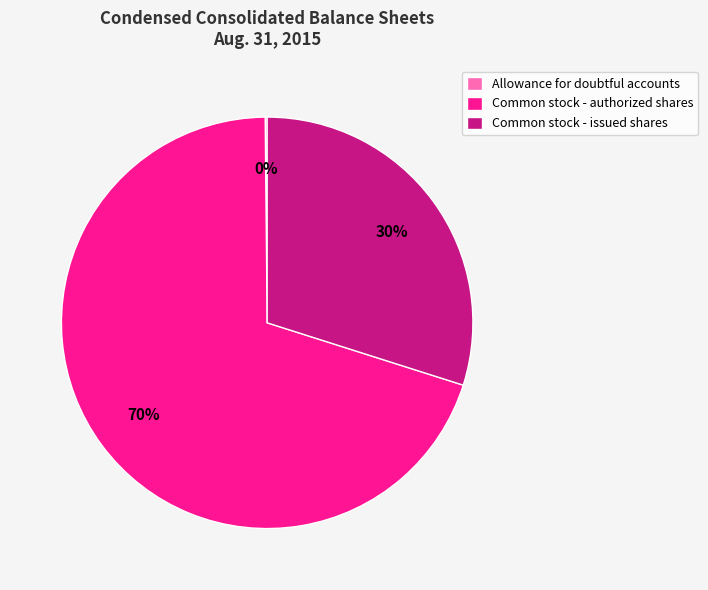

Approximately how many times larger is the value at Common stock - authorized shares compared to Common stock - issued shares?

2.3